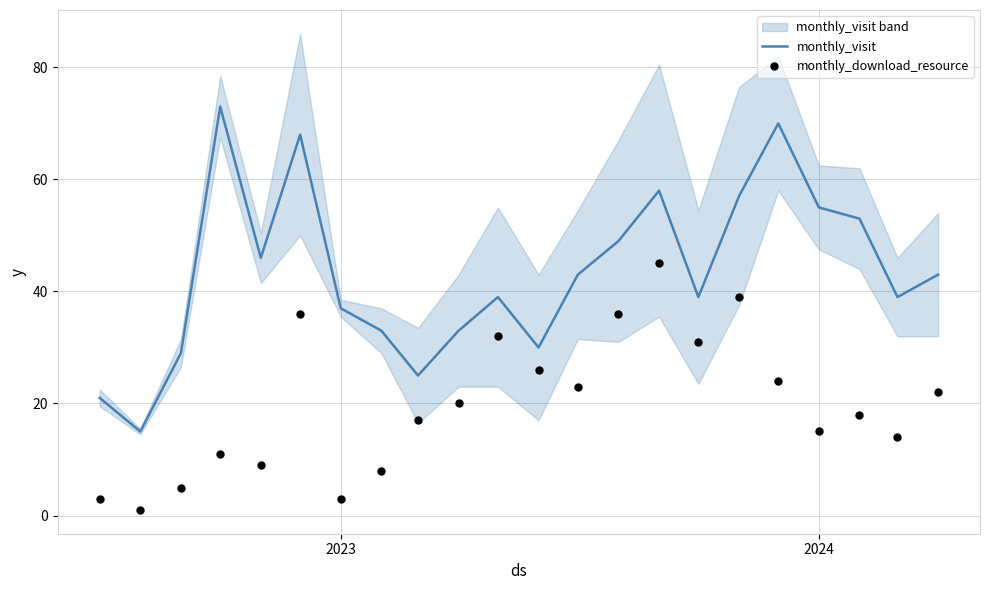

What is the minimum value for monthly_visit?

15